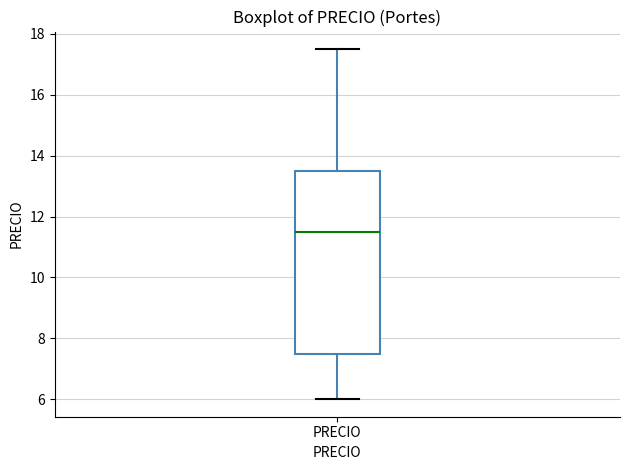

Read this box plot against the y-axis: the position of the median line, the range covered by the box, and the ends of both whiskers. The values are not printed on the chart, so give them approximately, as read against the axis.

median 11.6, box 7.6 to 13.6, whiskers 6.0 to 17.6